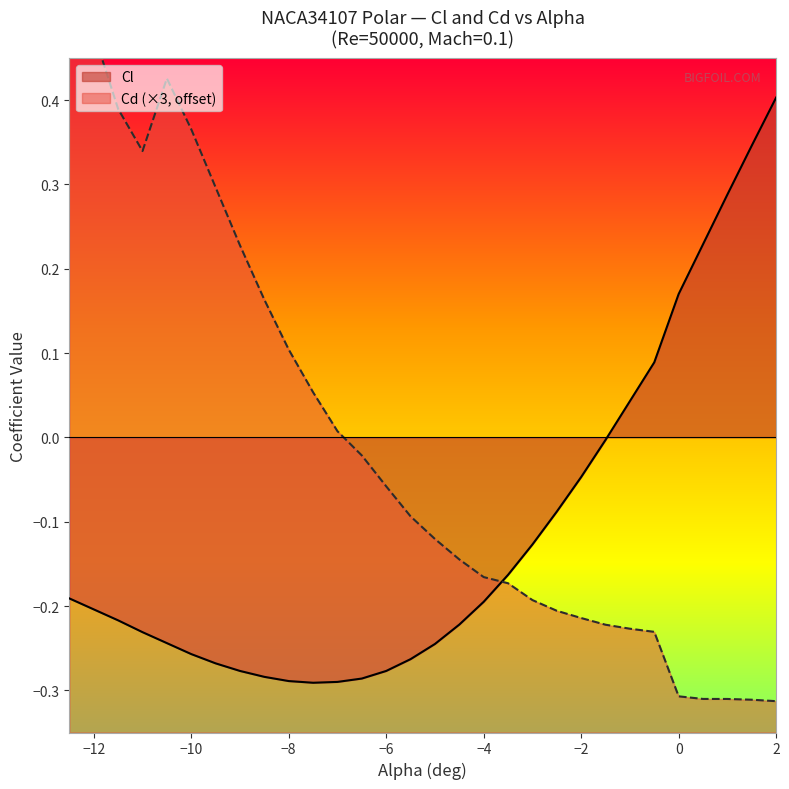

What is the difference between the maximum and minimum values in the Cl series?

0.7